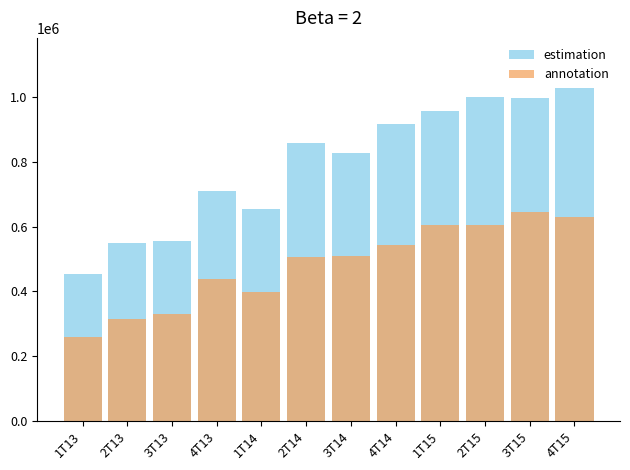

Rank the series by their maximum value, from lowest to highest.

annotation, estimation